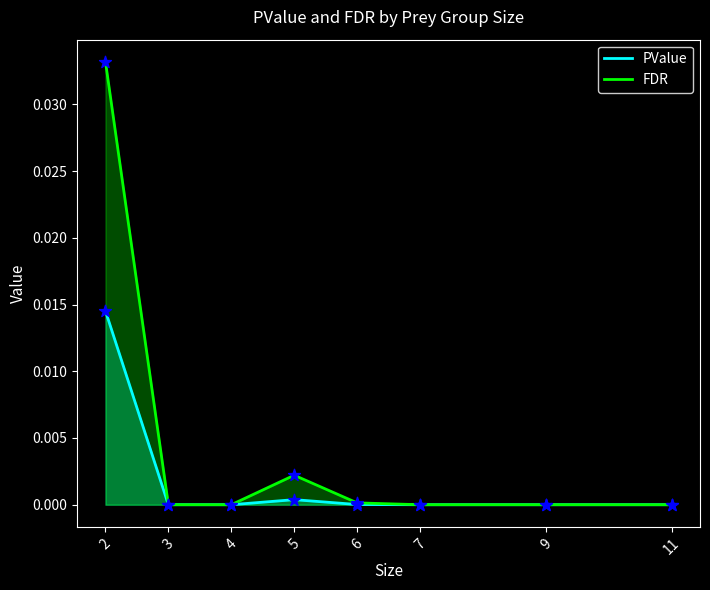

Which series contains the lowest Y value?

PValue